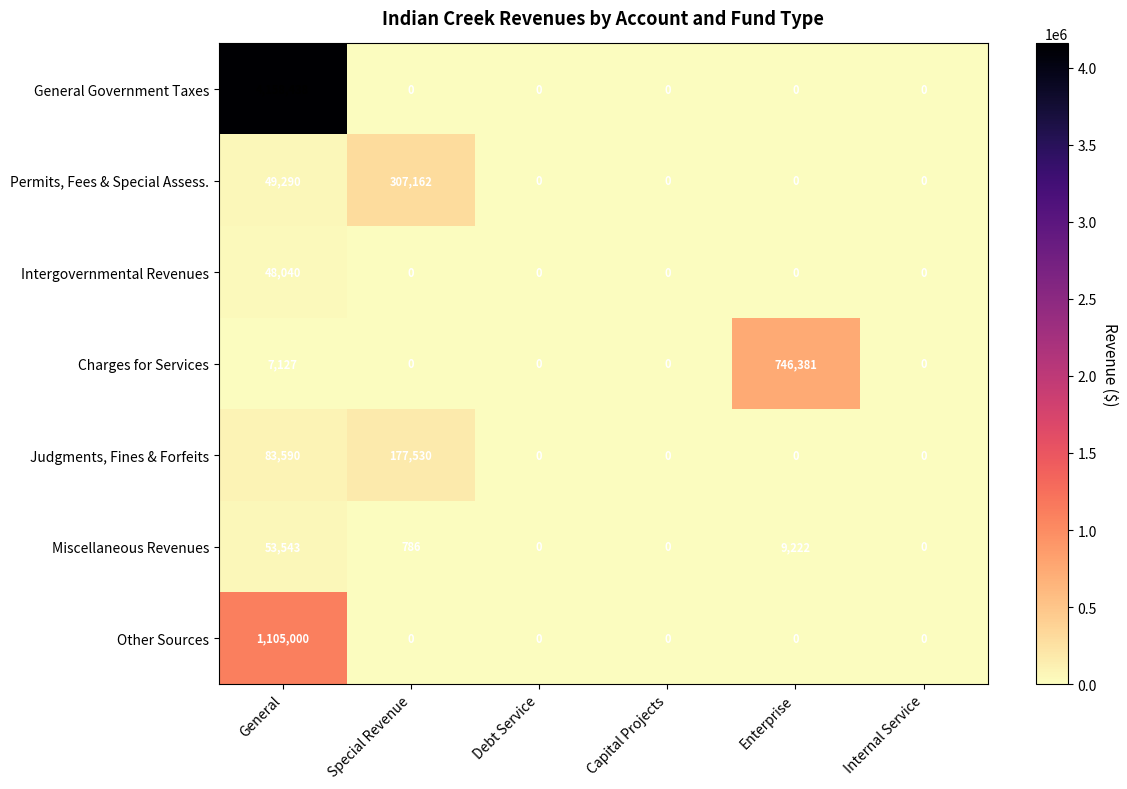

What is the sum of the Charges for Services values at Internal Service and Enterprise?

746381